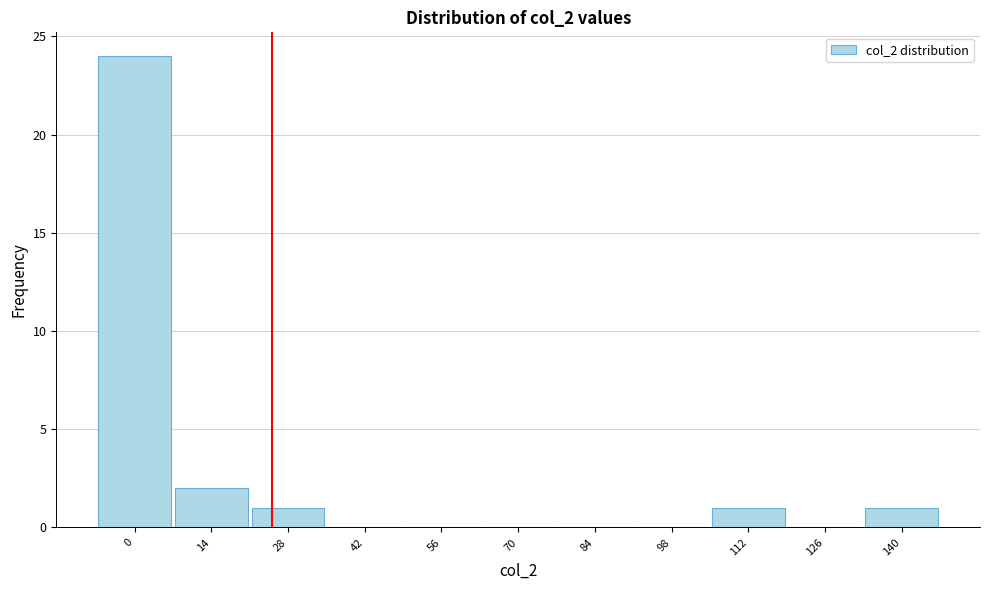

Reading left to right, transcribe all the data shown in this chart.

0=24	14=2	28=1	42=0	56=0	70=0	84=0	98=0	112=1	126=0	140=1